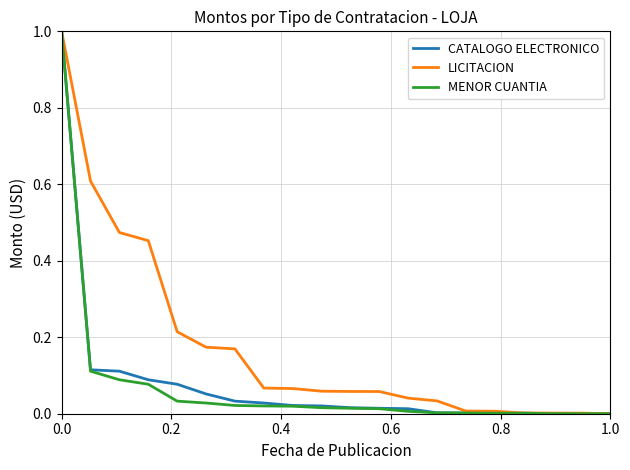

Which series has the largest total across all categories?

LICITACION